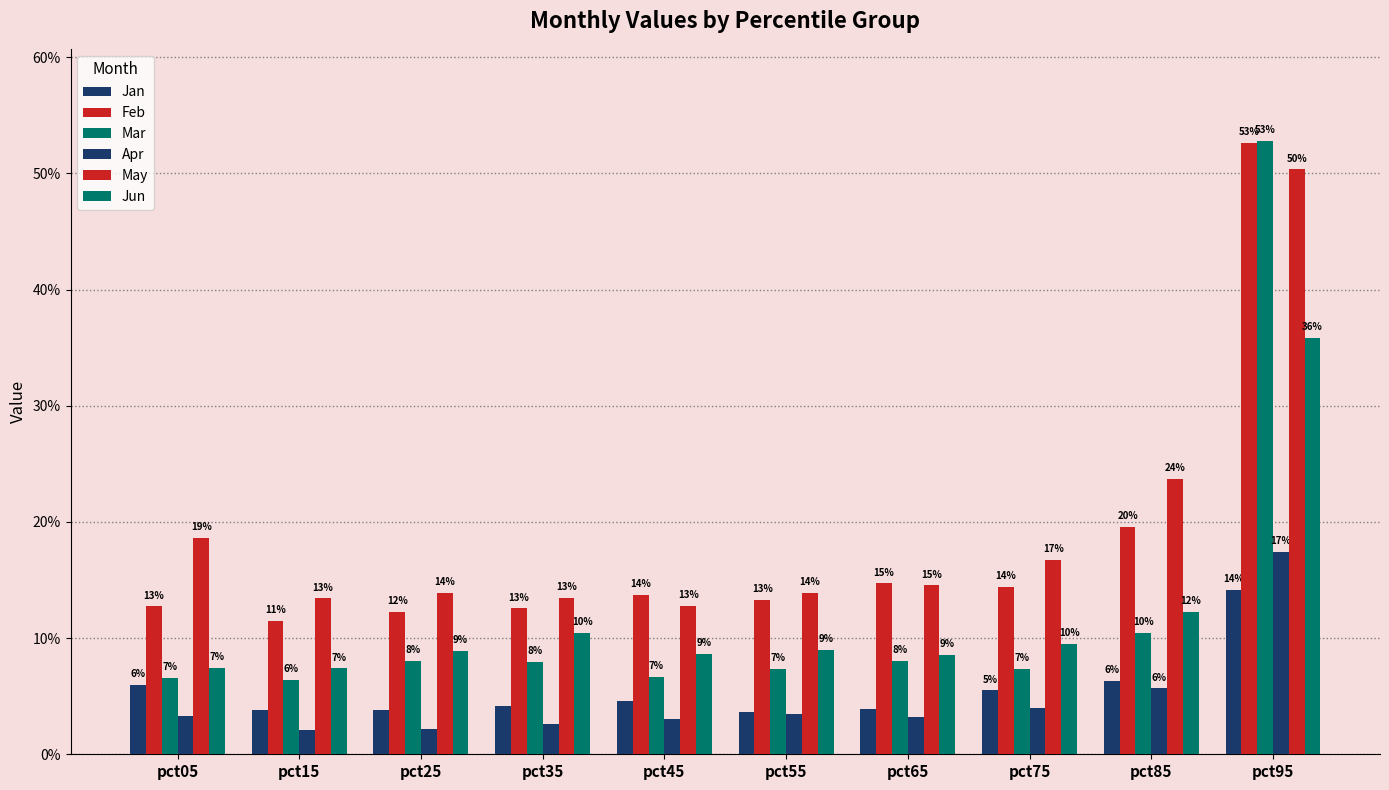

What is the maximum value shown in the chart?

0.5